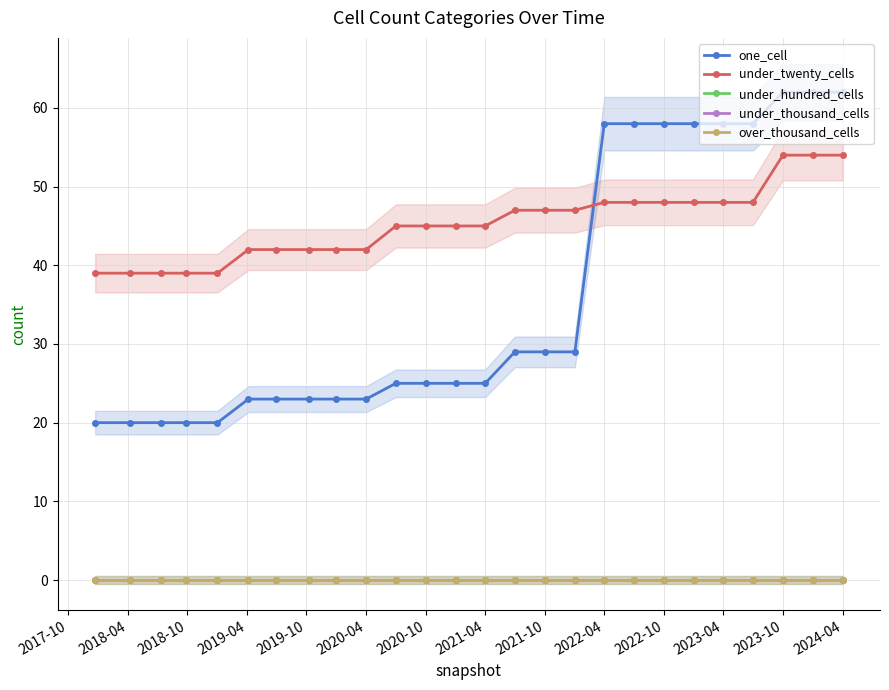

Which series has the largest range (max minus min)?

one_cell